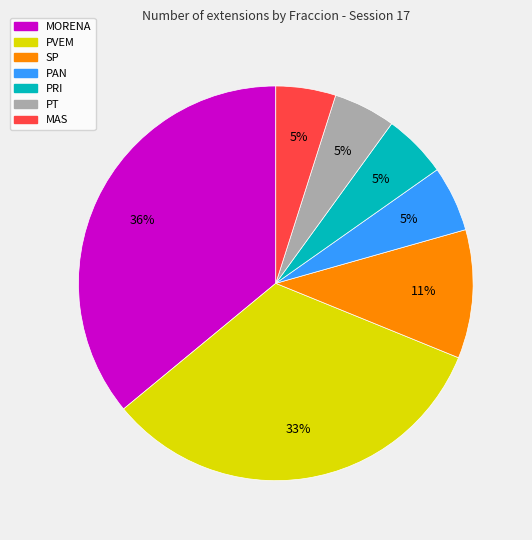

Between PRI and SP, which is larger?

SP